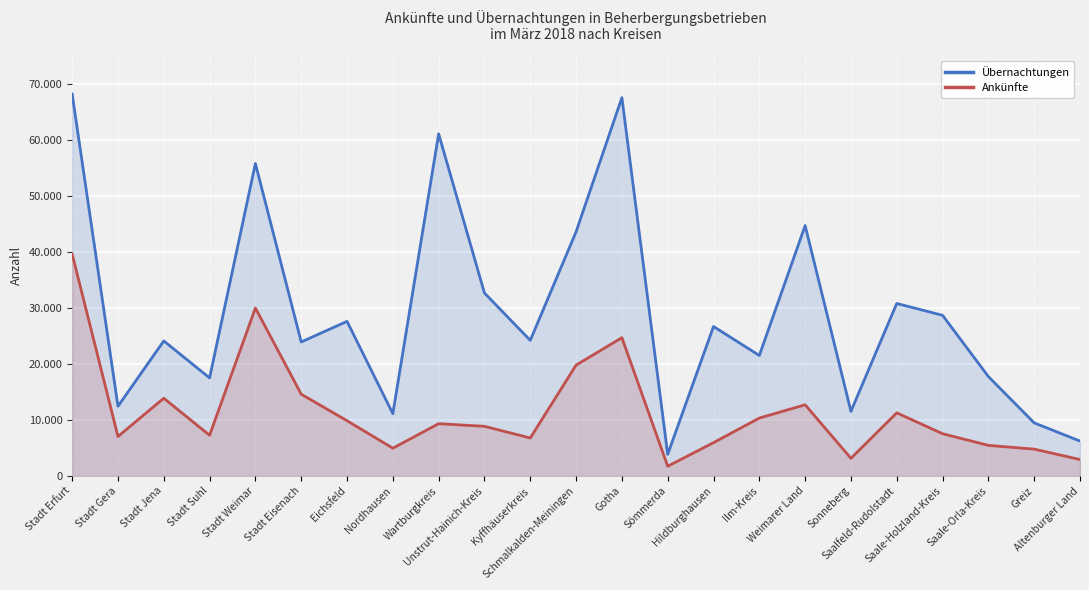

Which category has the highest value in the Ankünfte series?

Stadt Erfurt